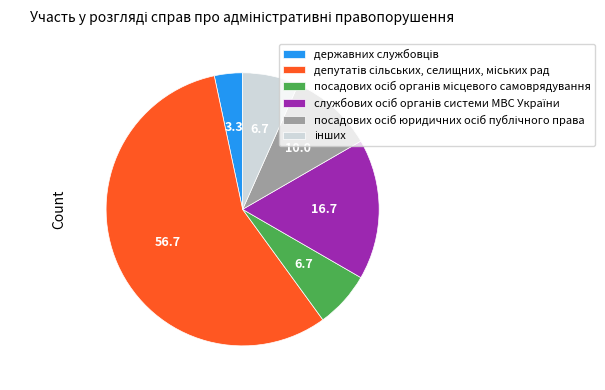

Does any single category account for the majority?

Yes